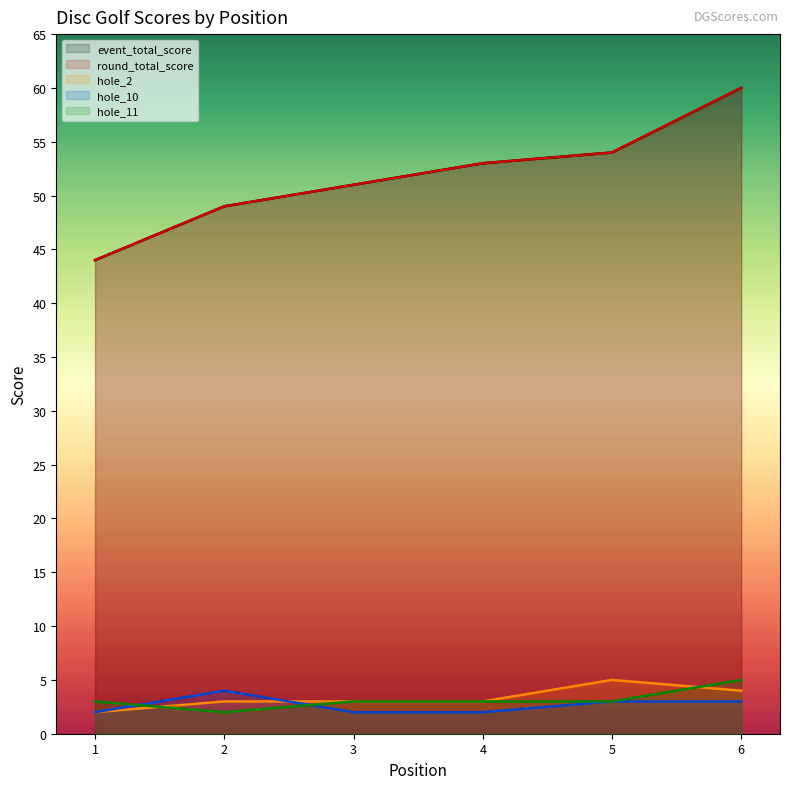

The hole_11 series shows 3 at 2. True or false?

False